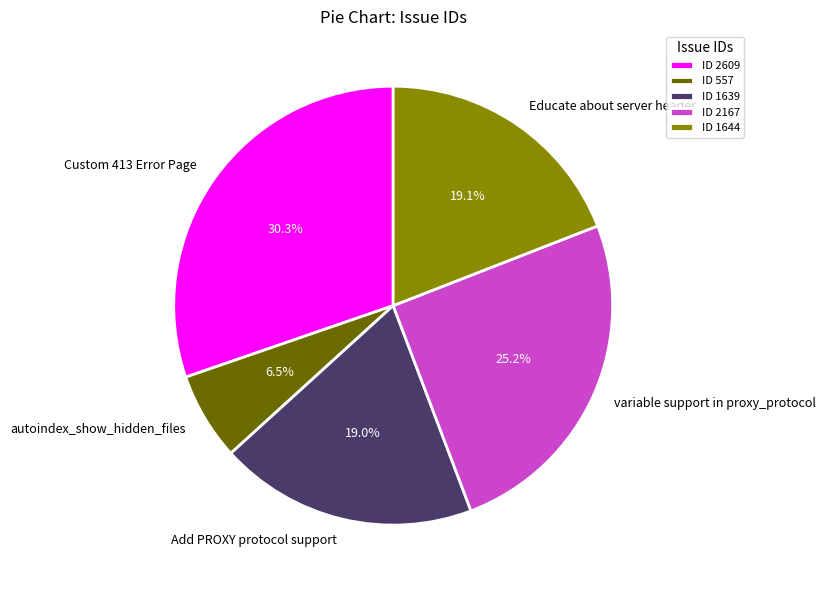

Combined, what portion of the pie is Custom 413 Error Page and Add PROXY protocol support?

49.3%